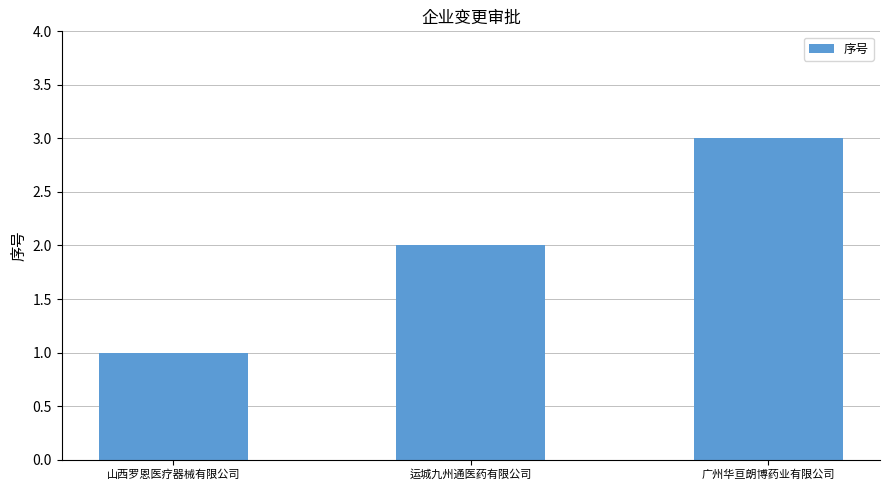

Count the number of categories in the chart.

3